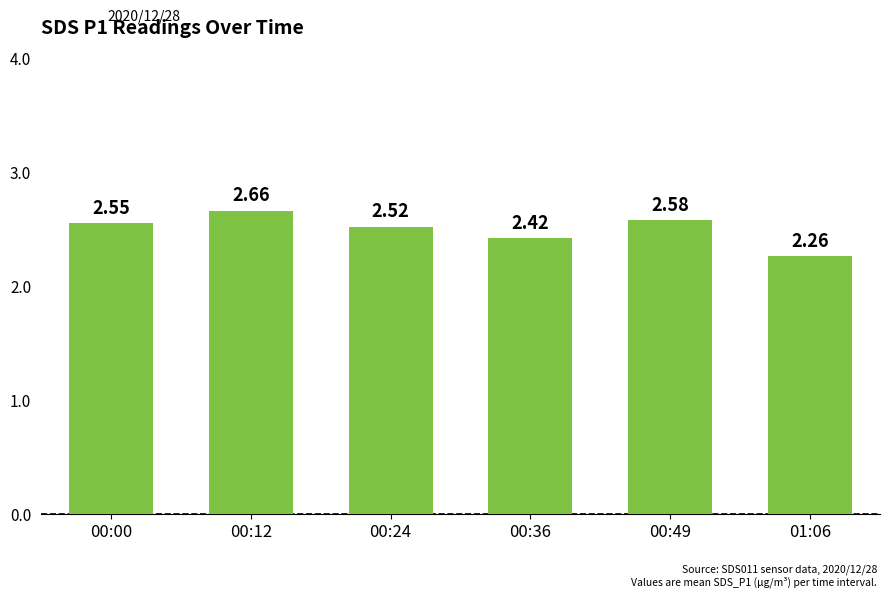

What is the sum of all values?

15.0